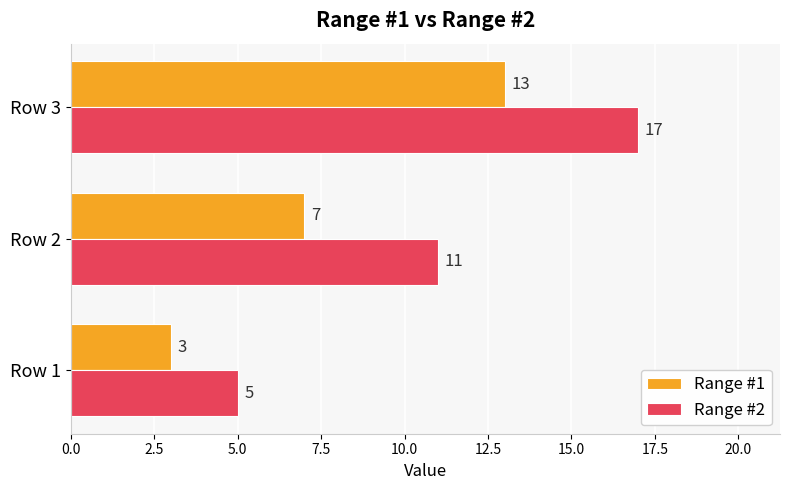

At which category is the sum across all series the highest?

Row 3